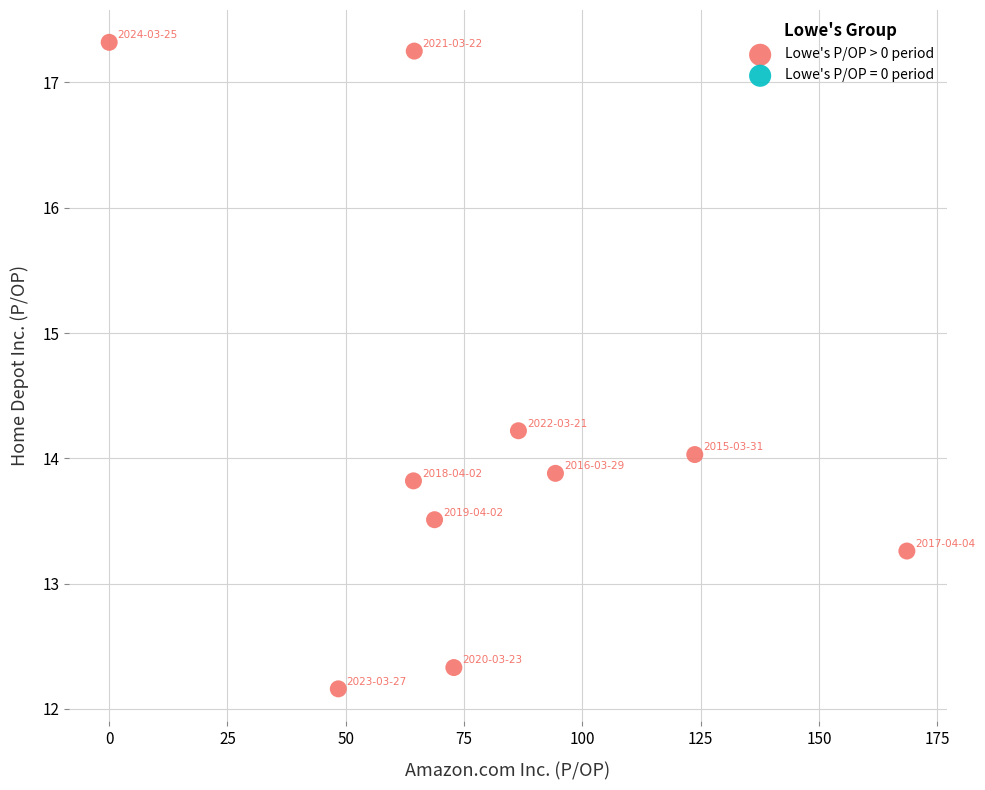

What is the average X value?

79.2